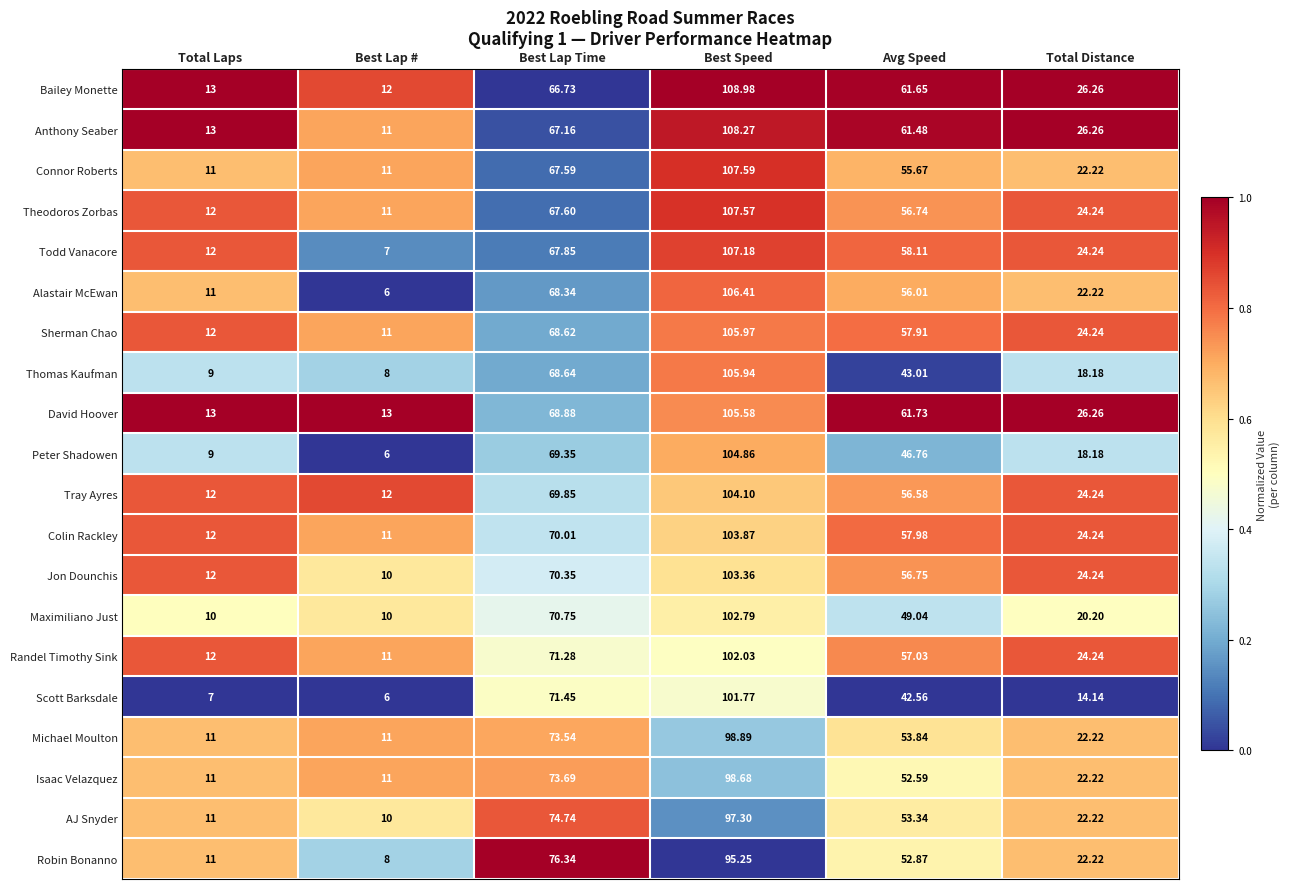

At which label does Scott Barksdale first exceed 42?

Best Lap Time